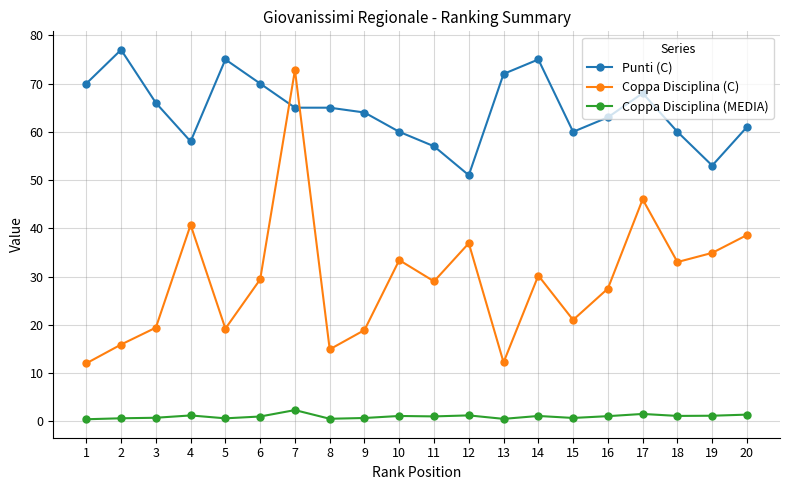

True or false: Punti (C) has a value of 58.0 at 4.

True